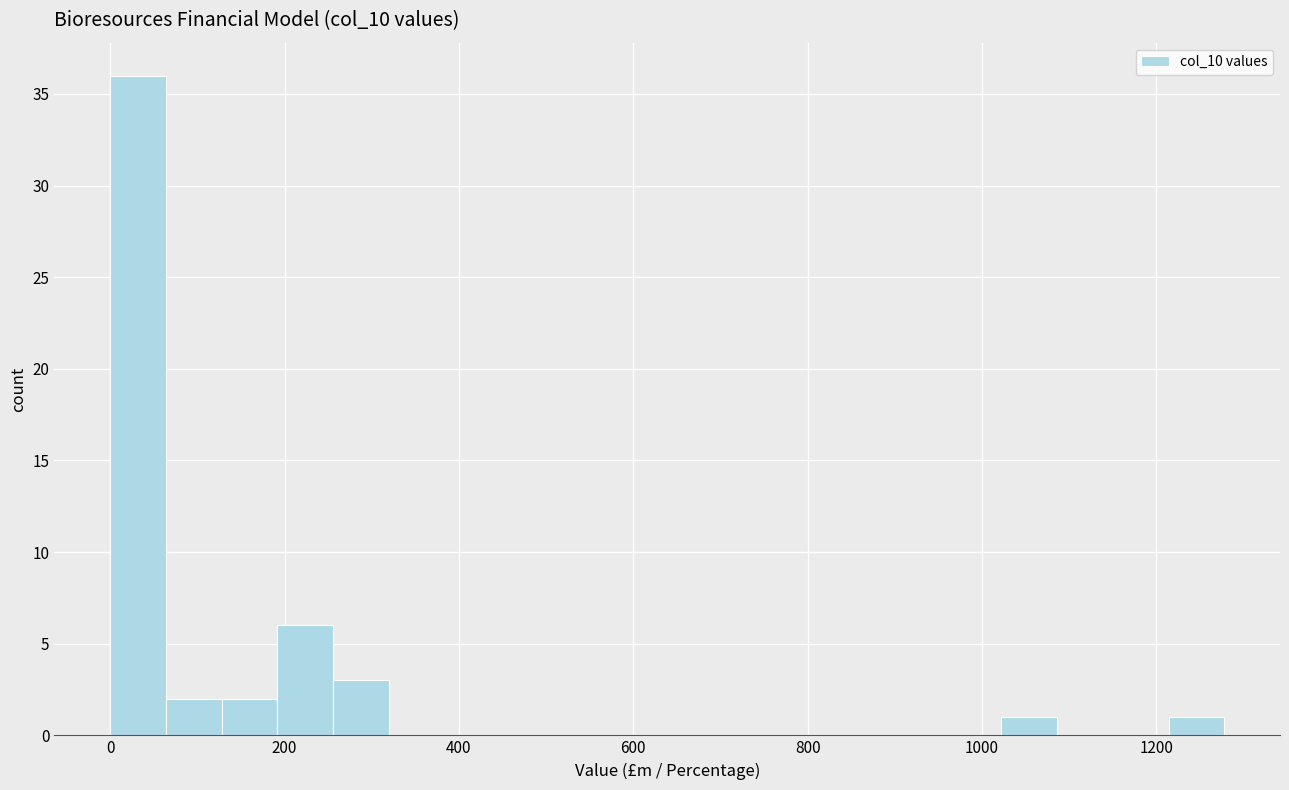

Around what value on the x-axis is the tallest bar? Give the approximate position of its centre, as read against the axis.

40